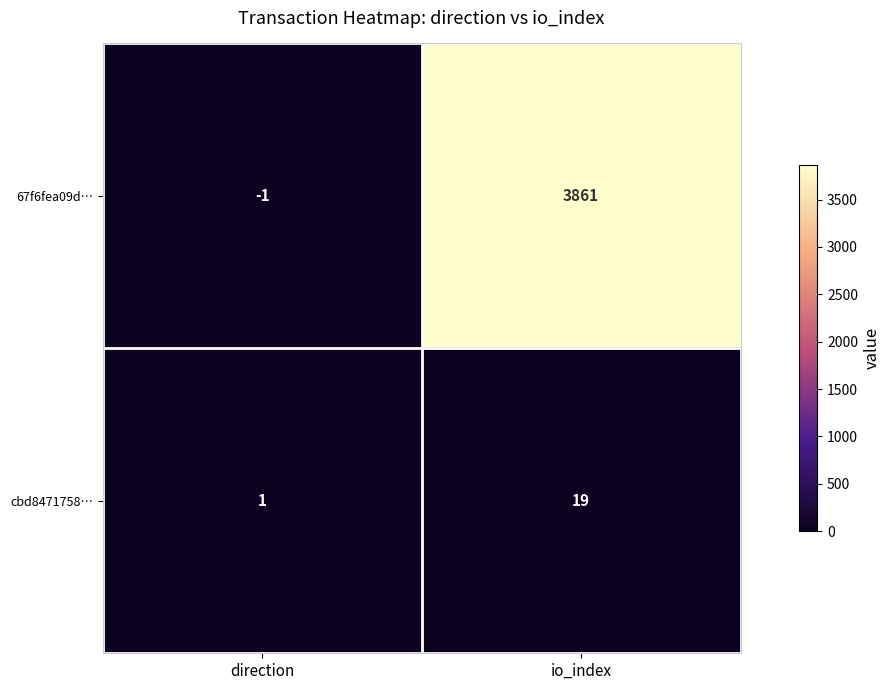

Which series has the largest total across all categories?

67f6fea09d…